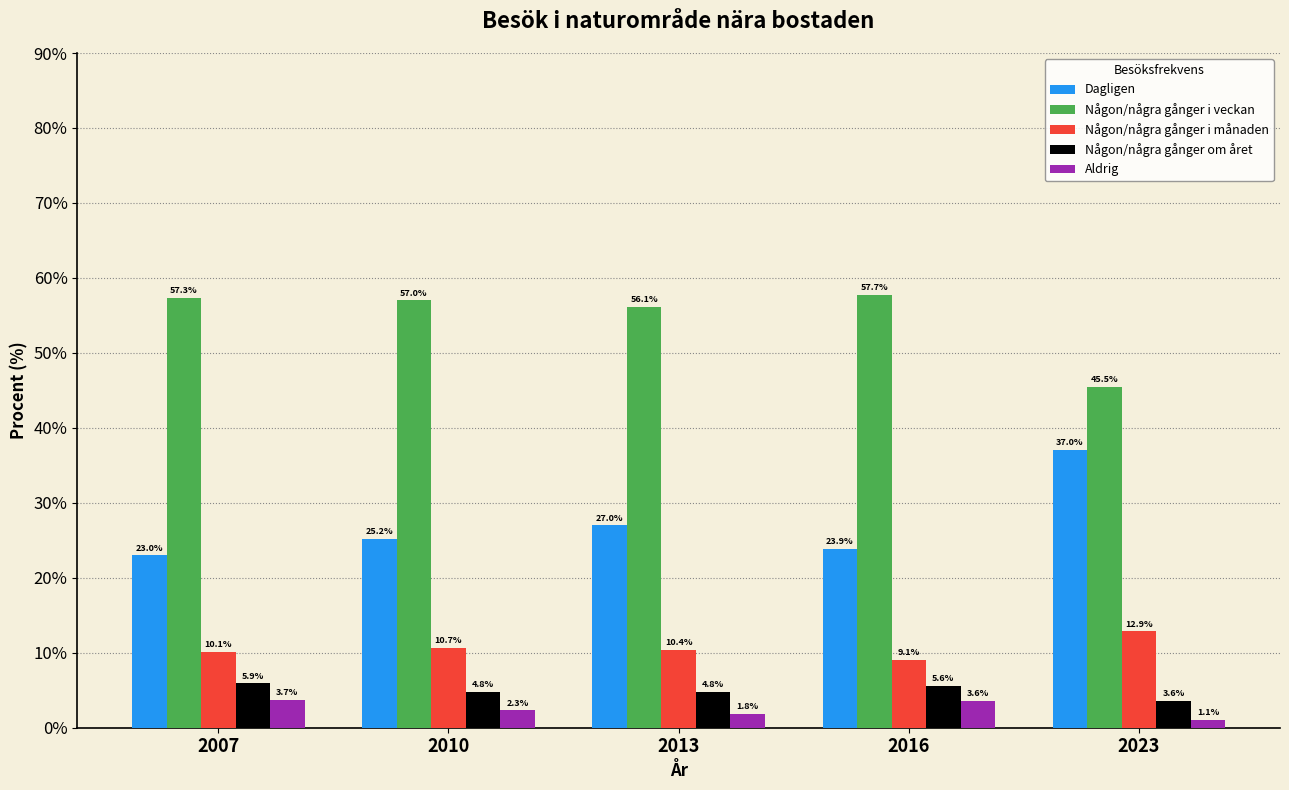

Which series has the largest total across all categories?

Någon/några gånger i veckan